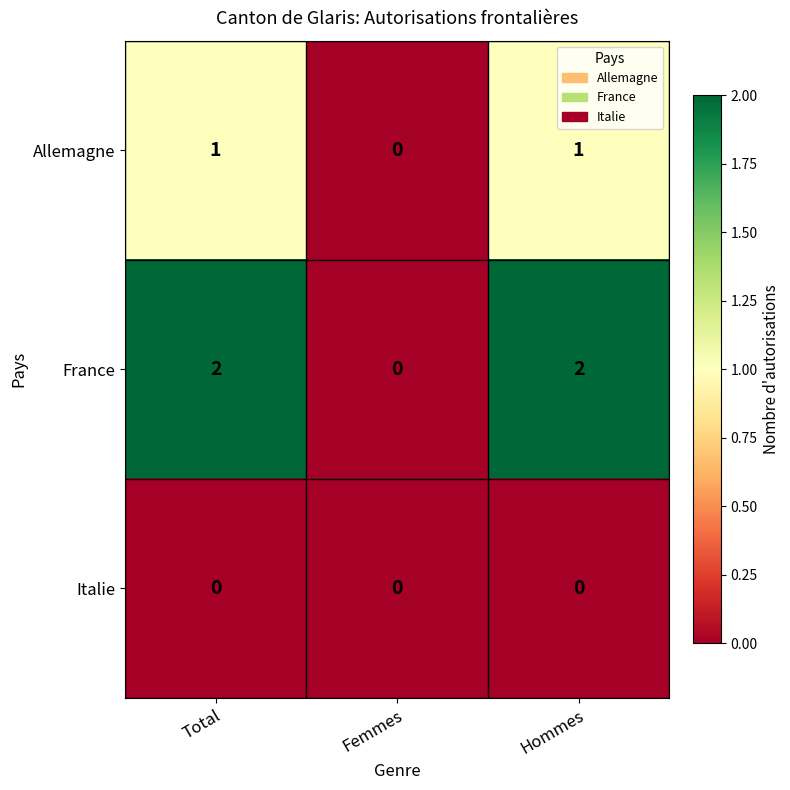

Reading right to left, what are all the values shown in this chart?

Allemagne: Hommes=1	Femmes=0	Total=1
France: Hommes=2	Femmes=0	Total=2
Italie: Hommes=0	Femmes=0	Total=0